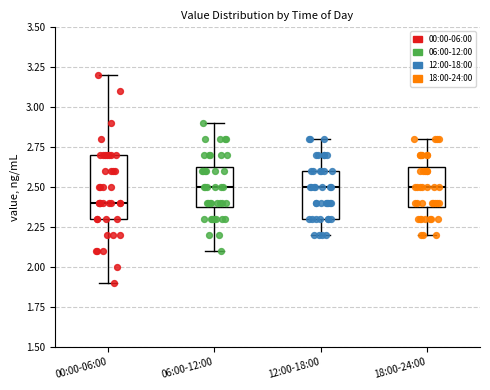

Reading left to right, read every box against the y-axis: the position of its median line, the range the box covers, and the ends of its whiskers. The values are not printed on the chart, so give them approximately, as read against the axis.

00:00-06:00: median 2.40, box 2.30 to 2.70, whiskers 1.90 to 3.20
06:00-12:00: median 2.50, box 2.40 to 2.65, whiskers 2.10 to 2.90
12:00-18:00: median 2.50, box 2.30 to 2.60, whiskers 2.20 to 2.80
18:00-24:00: median 2.50, box 2.40 to 2.65, whiskers 2.20 to 2.80